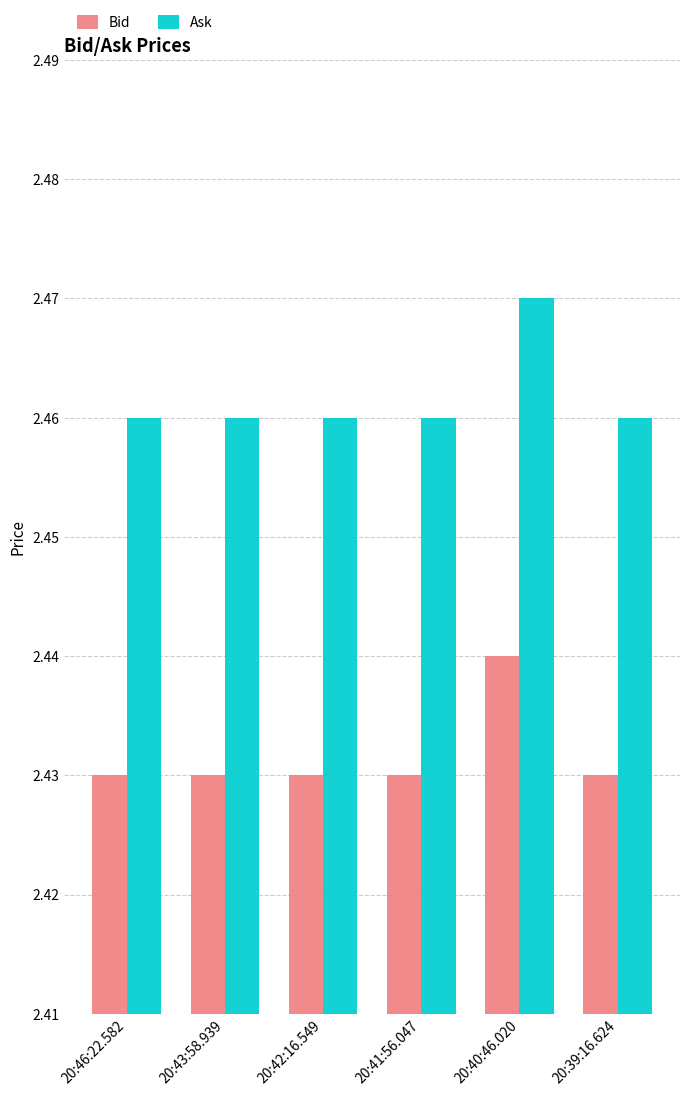

At 20:42:16.549, list the series in order from smallest to largest.

Bid, Ask